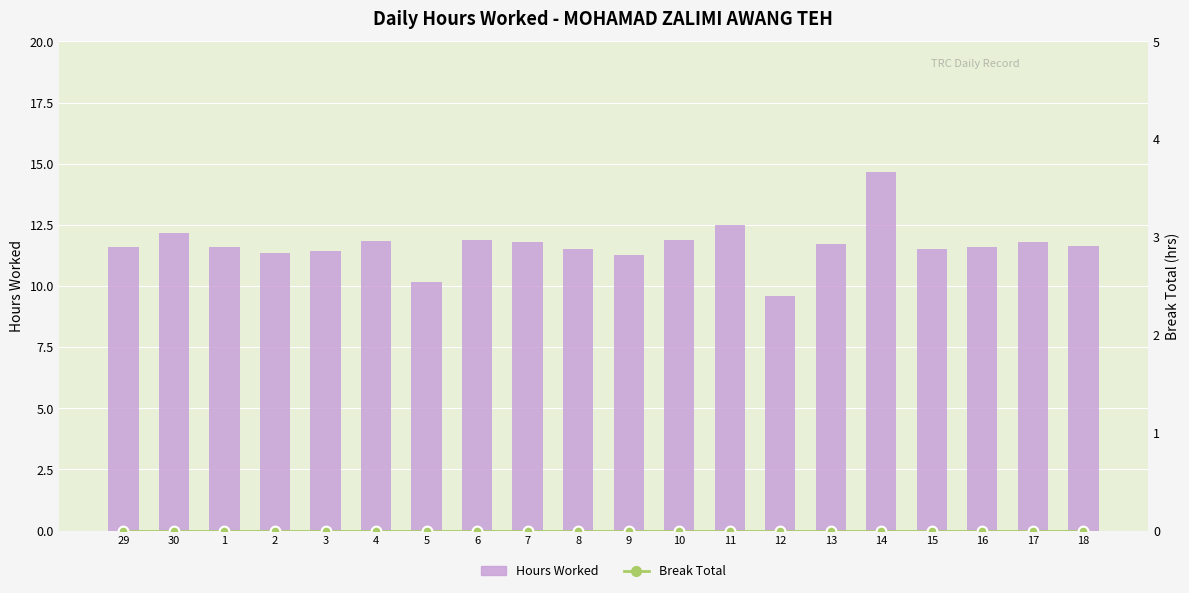

How many groups of bars are there?

20